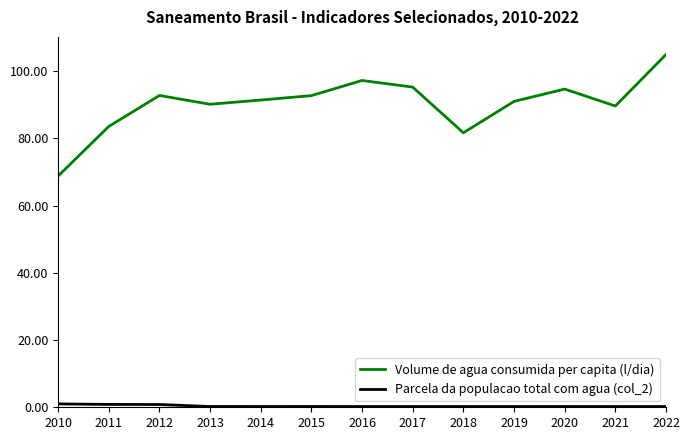

The value of Volume de agua consumida per capita (l/dia) at 2021 is 89.6. True or false?

True